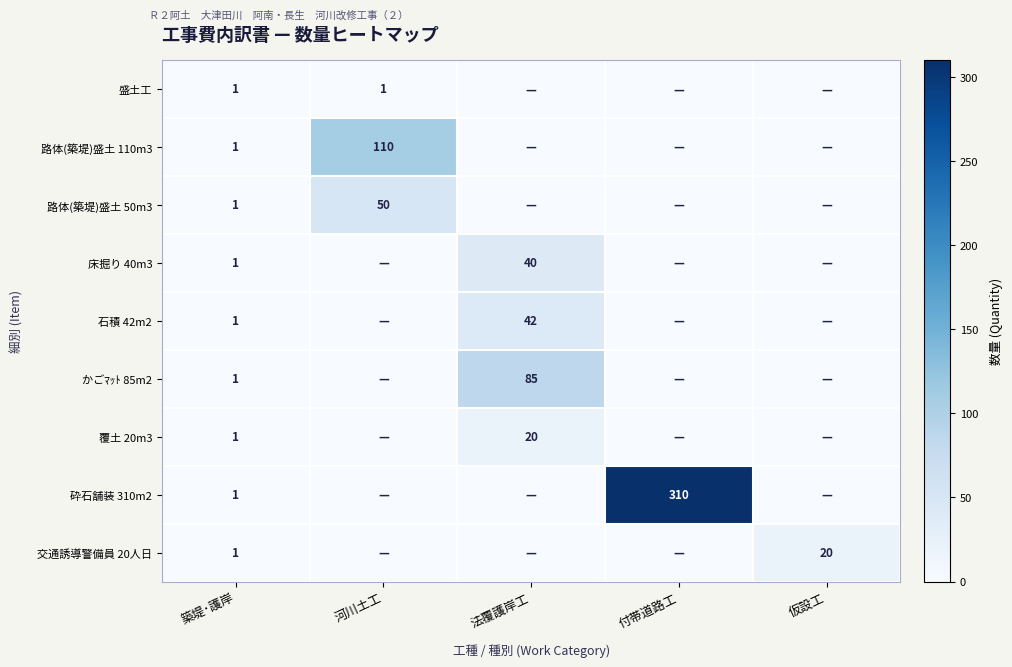

At which category is the sum across all series the highest?

付帯道路工